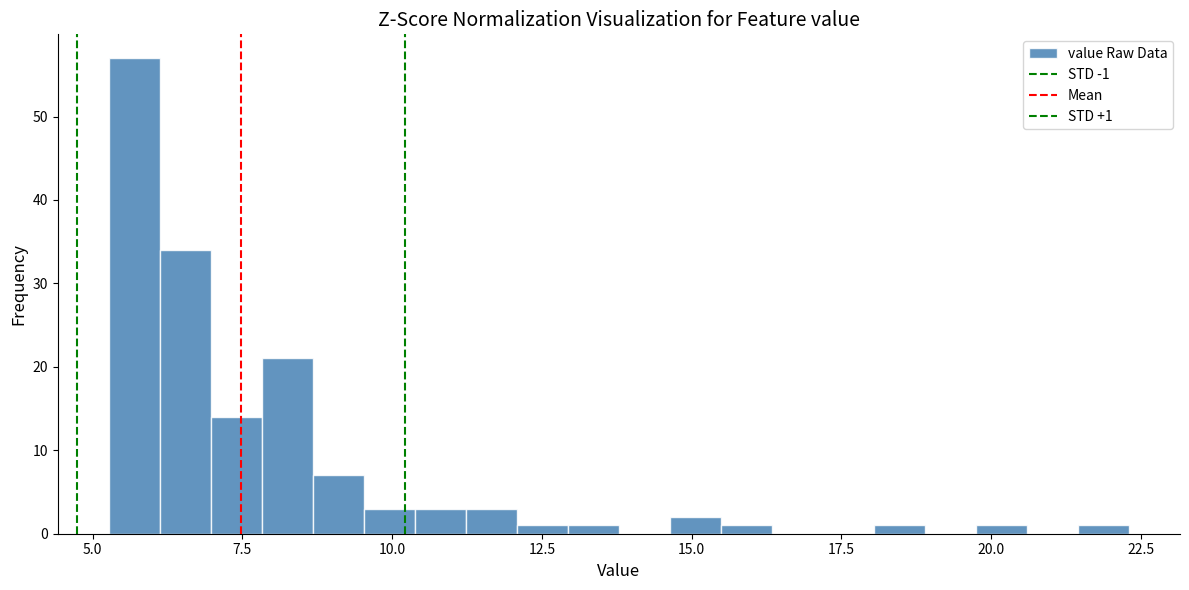

Around what value on the x-axis is the tallest bar? Give the approximate position of its centre, as read against the axis.

5.5